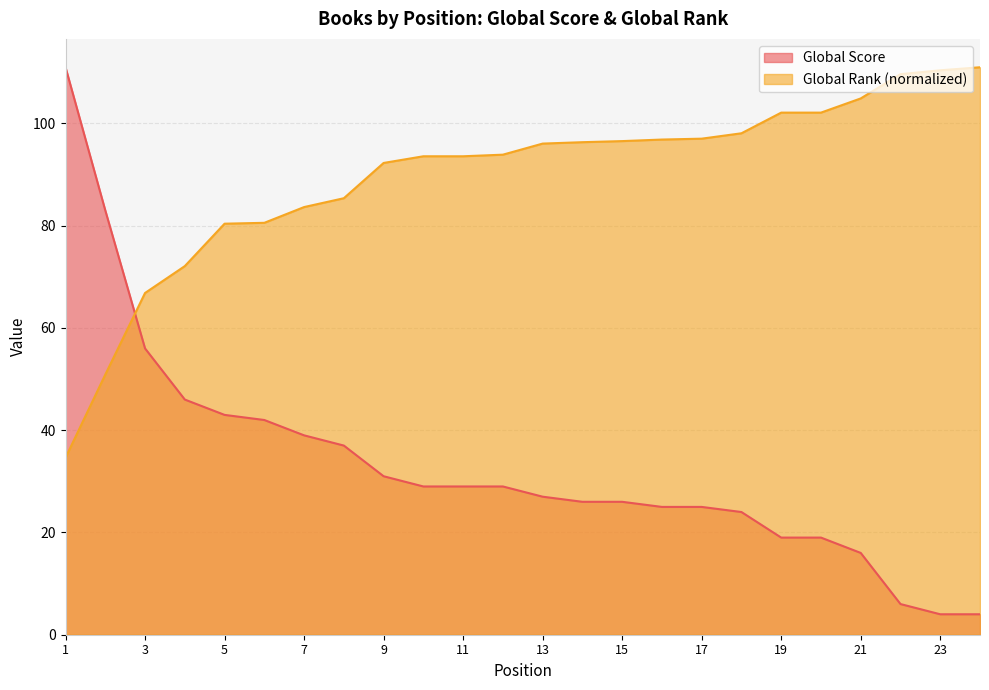

Which series has the largest range (max minus min)?

Global Score